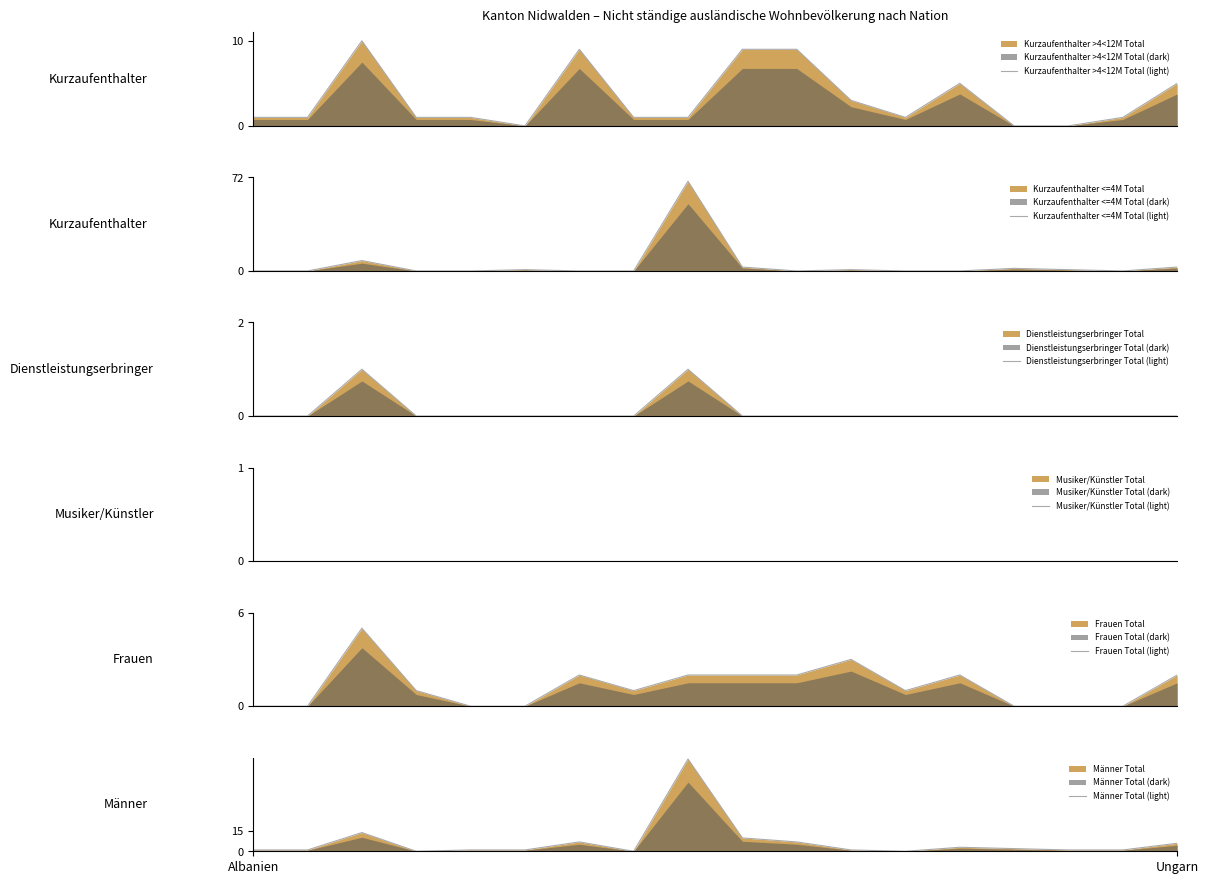

At which category is the sum across all series the highest?

8